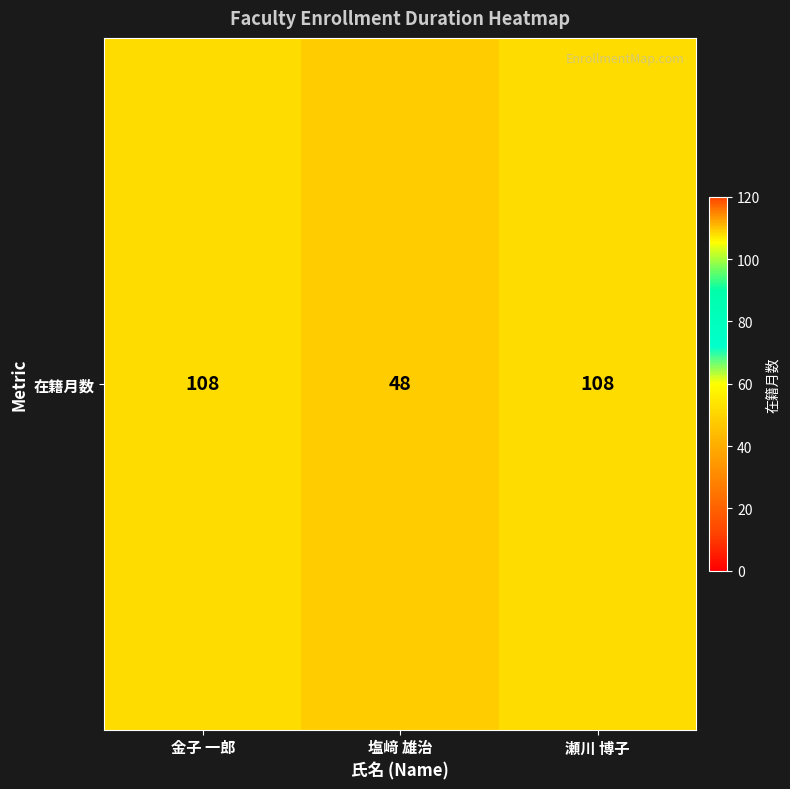

At which label is the value closest to 78?

金子 一郎